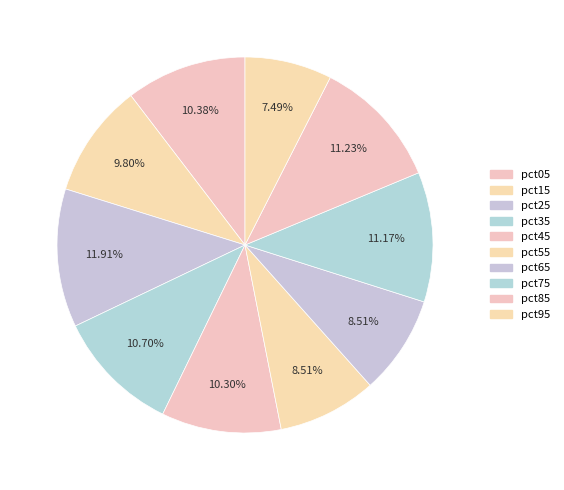

Which has a higher value, pct75 or pct85?

pct85